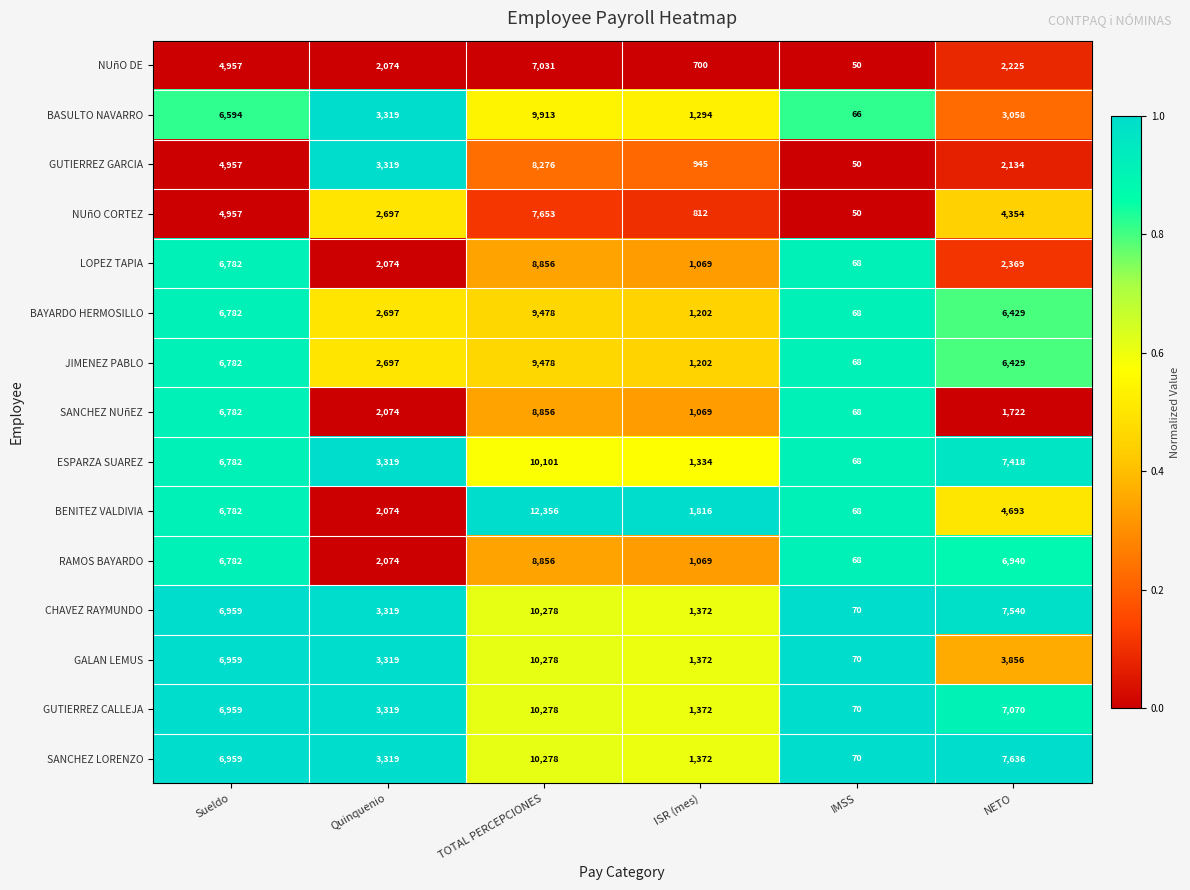

Which series has the largest total across all categories?

SANCHEZ LORENZO